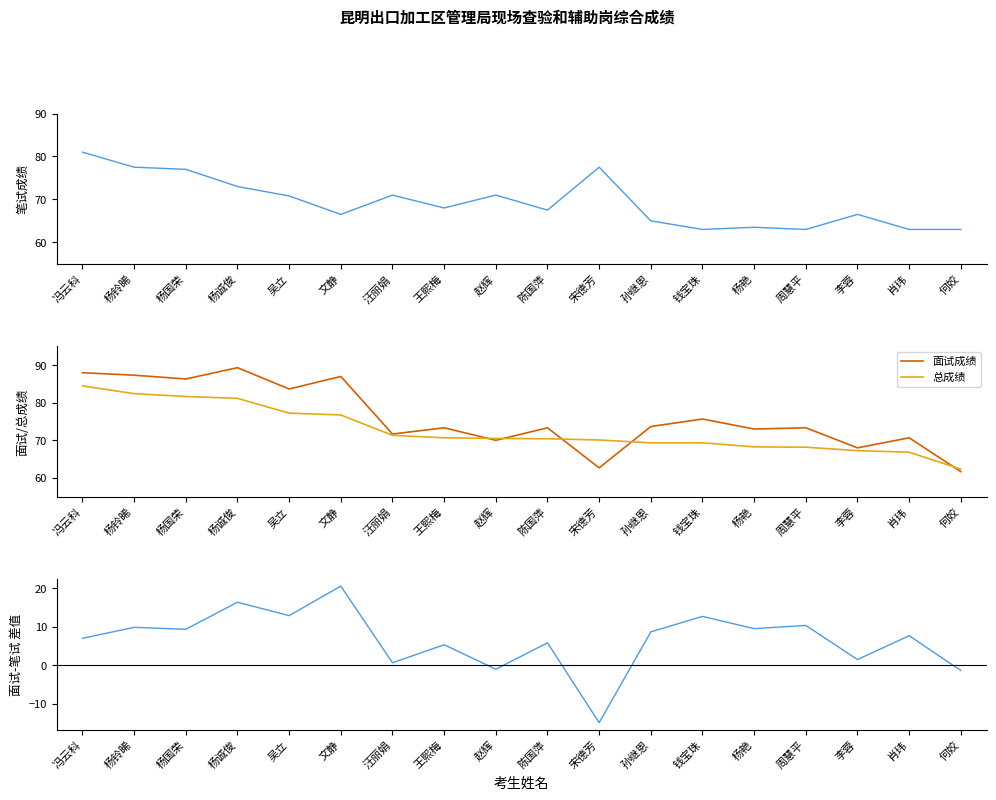

The 面试 - 笔试 差值 series shows 9.5 at 杨艳. True or false?

True